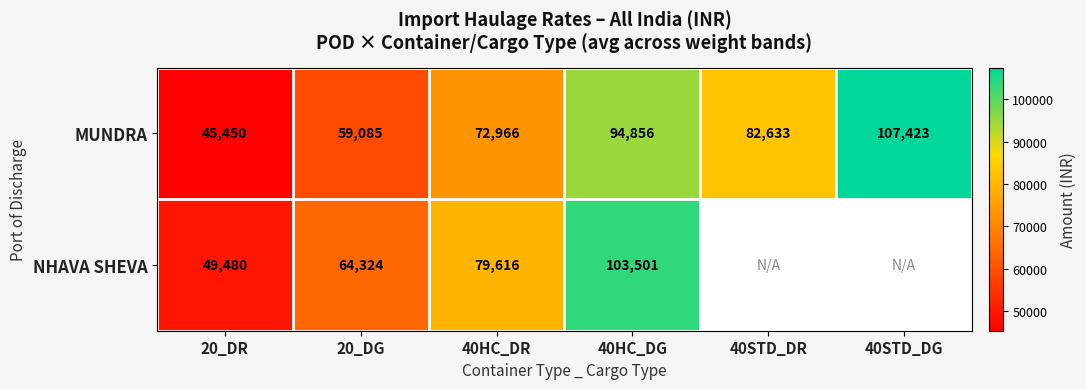

What is the difference between the maximum and minimum values in the MUNDRA series?

61973